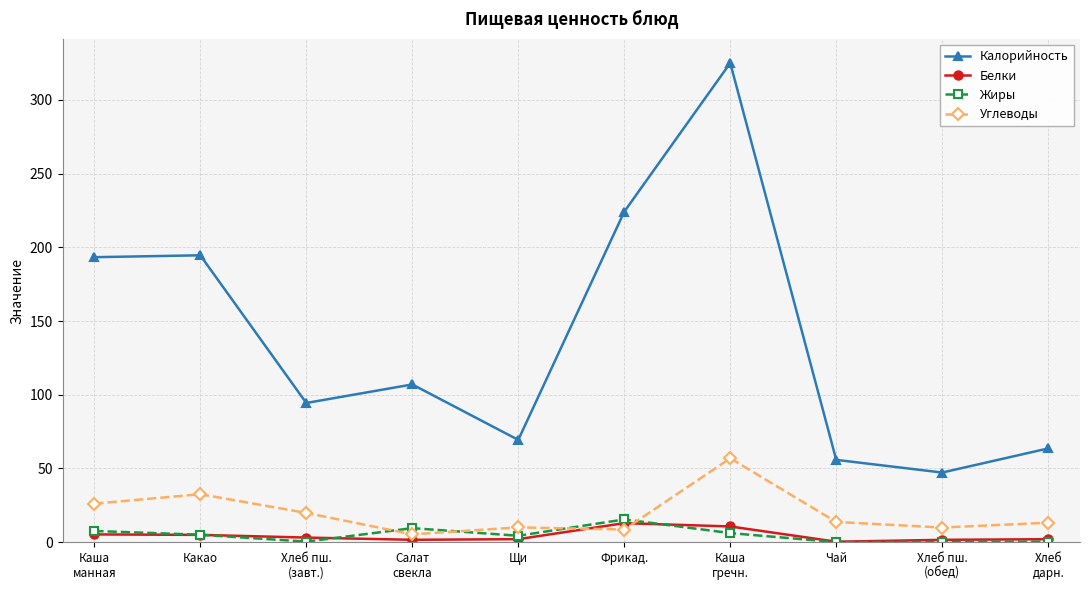

Which series has the largest total across all categories?

Калорийность